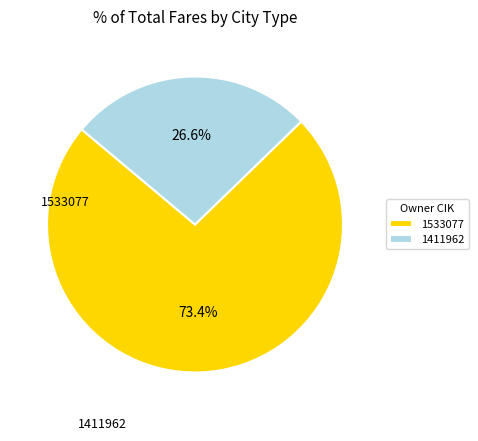

To the nearest percent, what is the difference between the largest and smallest slice percentages?

47%